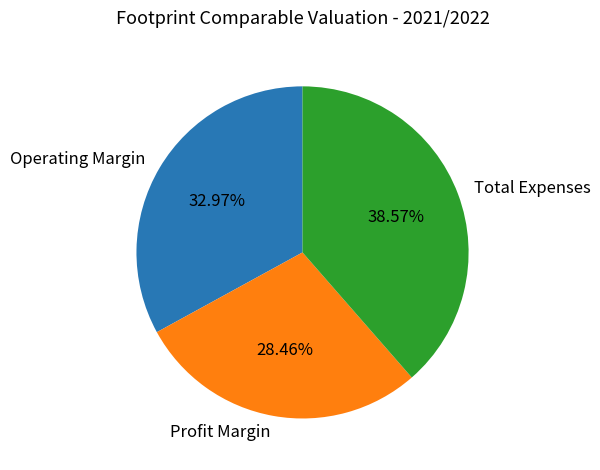

Which slice is the largest?

Total Expenses